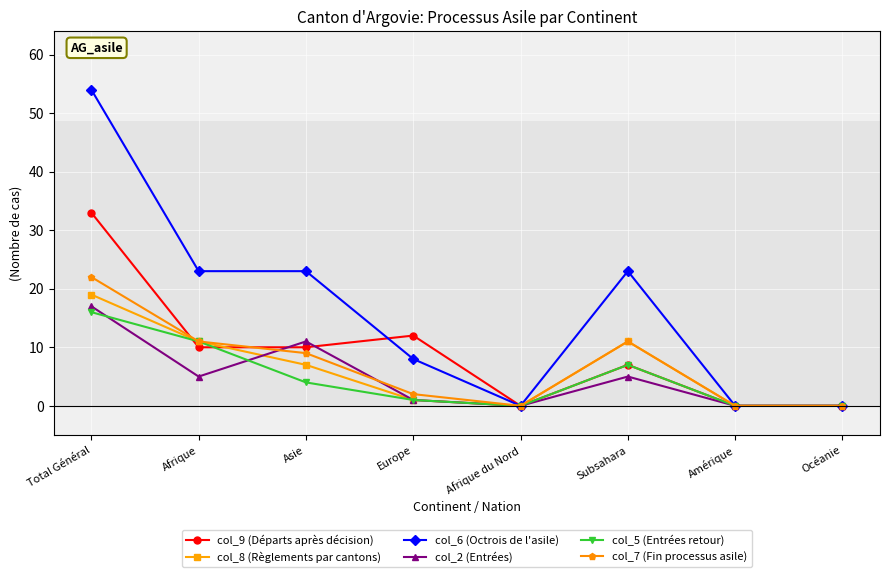

Which series has the widest spread of values?

col_6 (Octrois de l'asile)